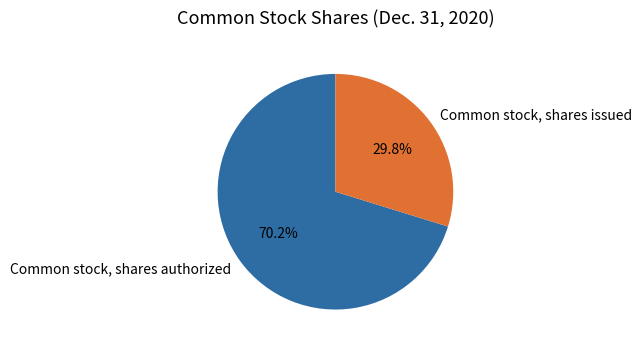

Rank the categories by value from highest to lowest.

Common stock, shares authorized, Common stock, shares issued